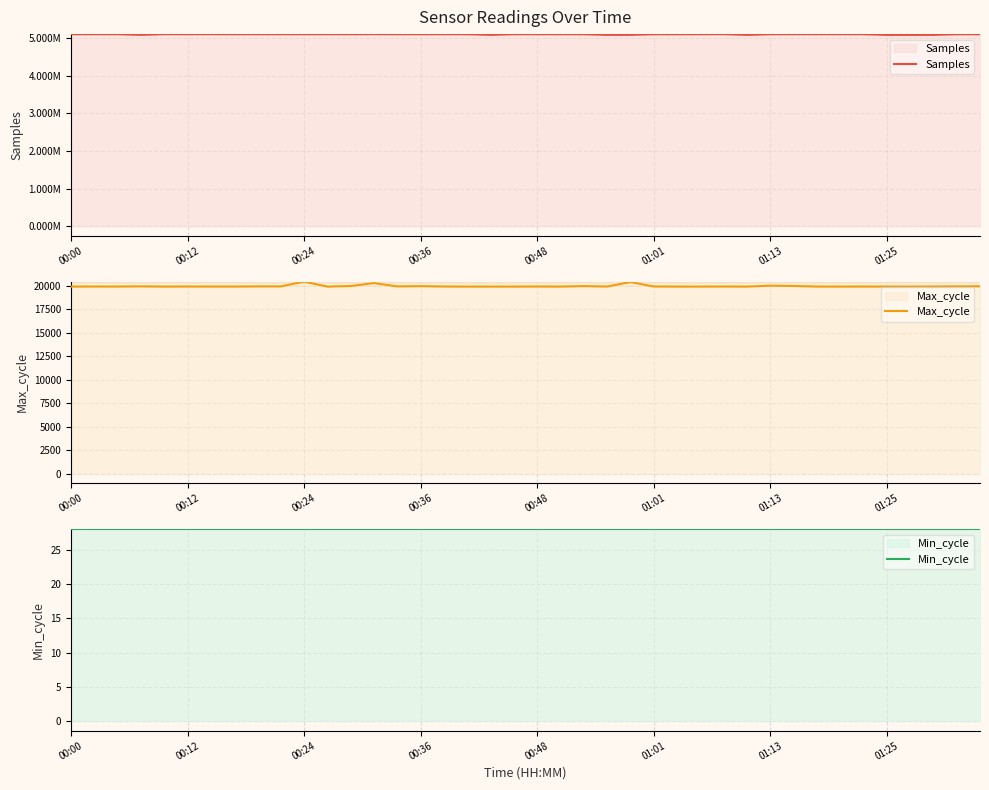

At which category does the chart reach its minimum across all series?

00:00